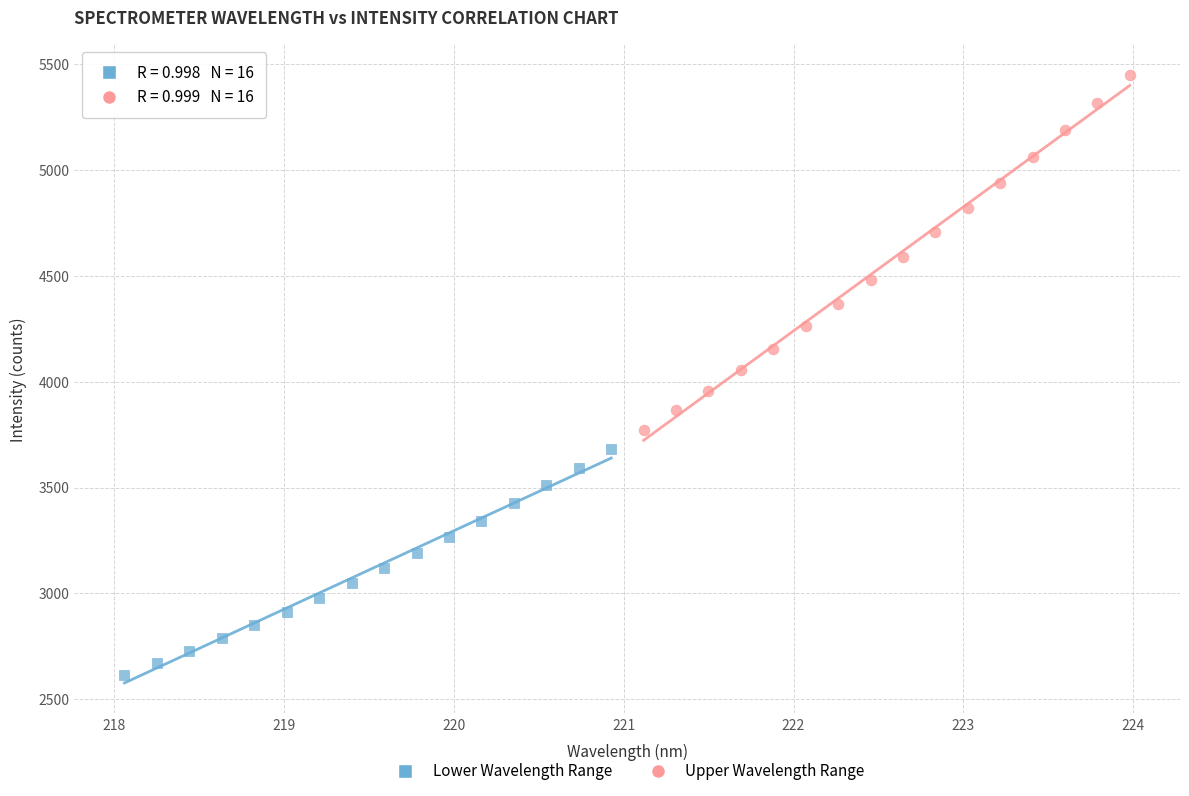

What are all the series names shown in the legend?

Lower Wavelength Range, Upper Wavelength Range